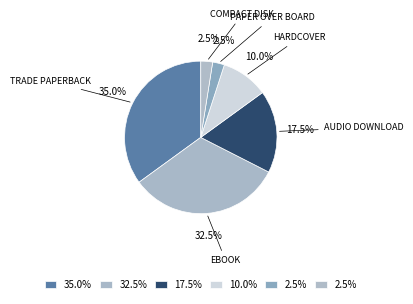

How many slices are in this pie chart?

6